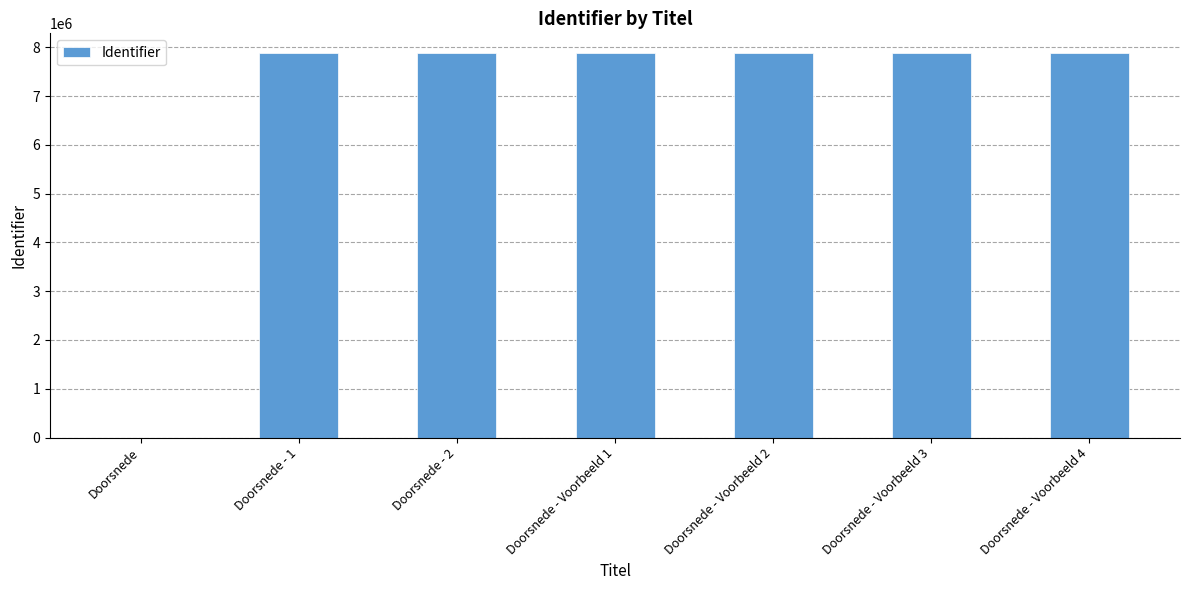

Are the bars horizontal?

No